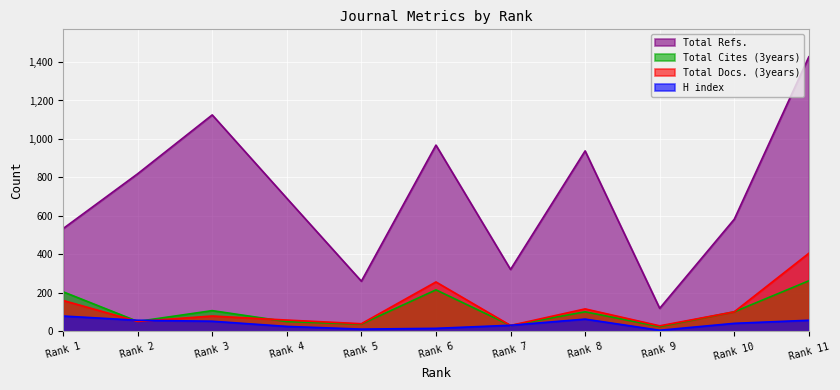

What is the minimum value shown in the chart?

6